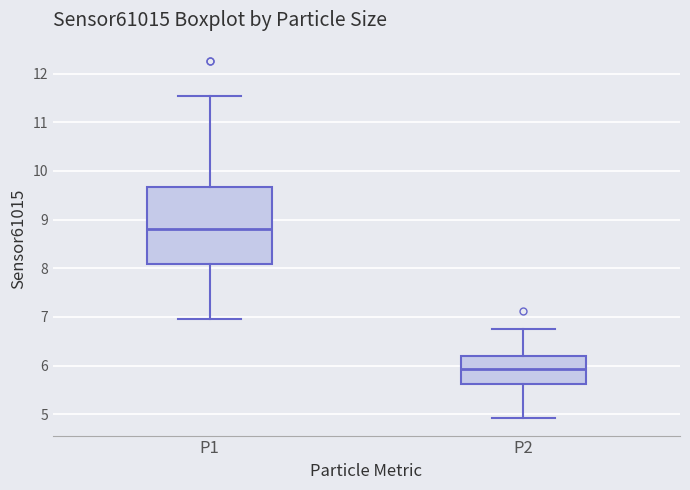

Which box is the tallest, from its lower edge to its upper edge?

P1